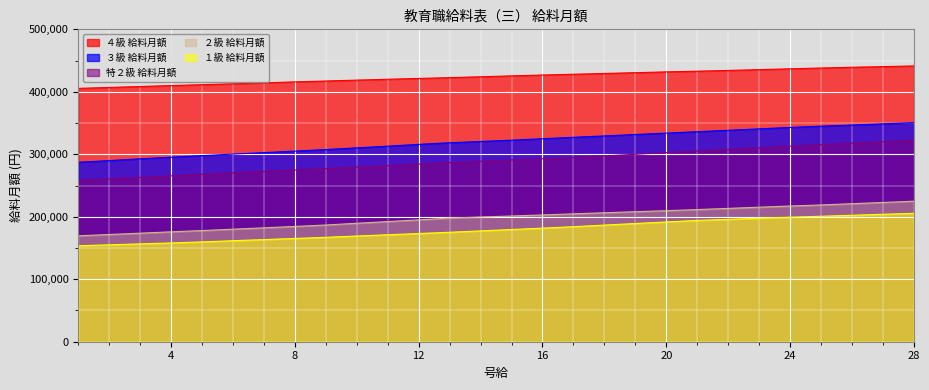

How many lines are shown in the chart?

5